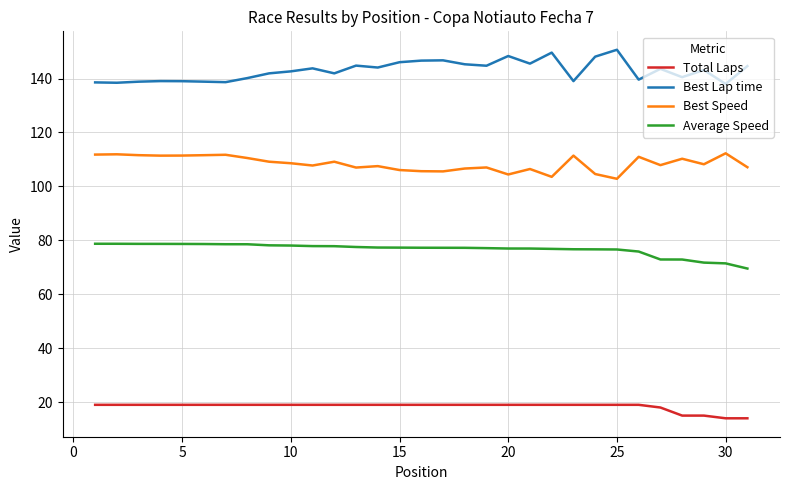

Which series has the largest total across all categories?

Best Lap time